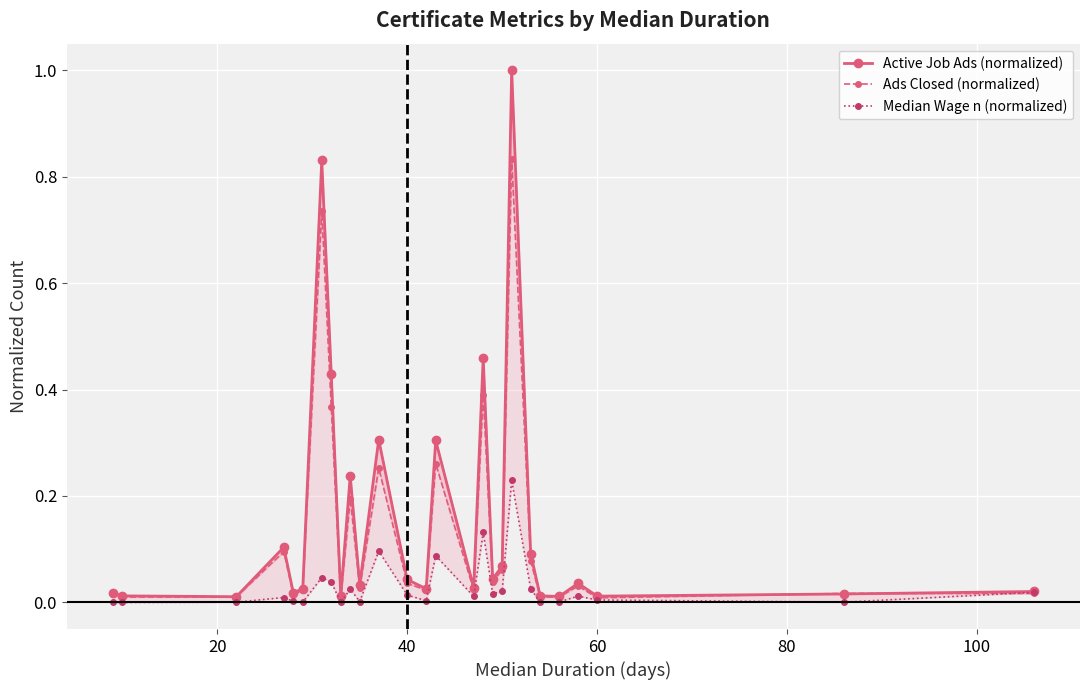

After their last crossing, which series has the higher values: Active Job Ads (normalized) or Ads Closed (normalized)?

Active Job Ads (normalized)